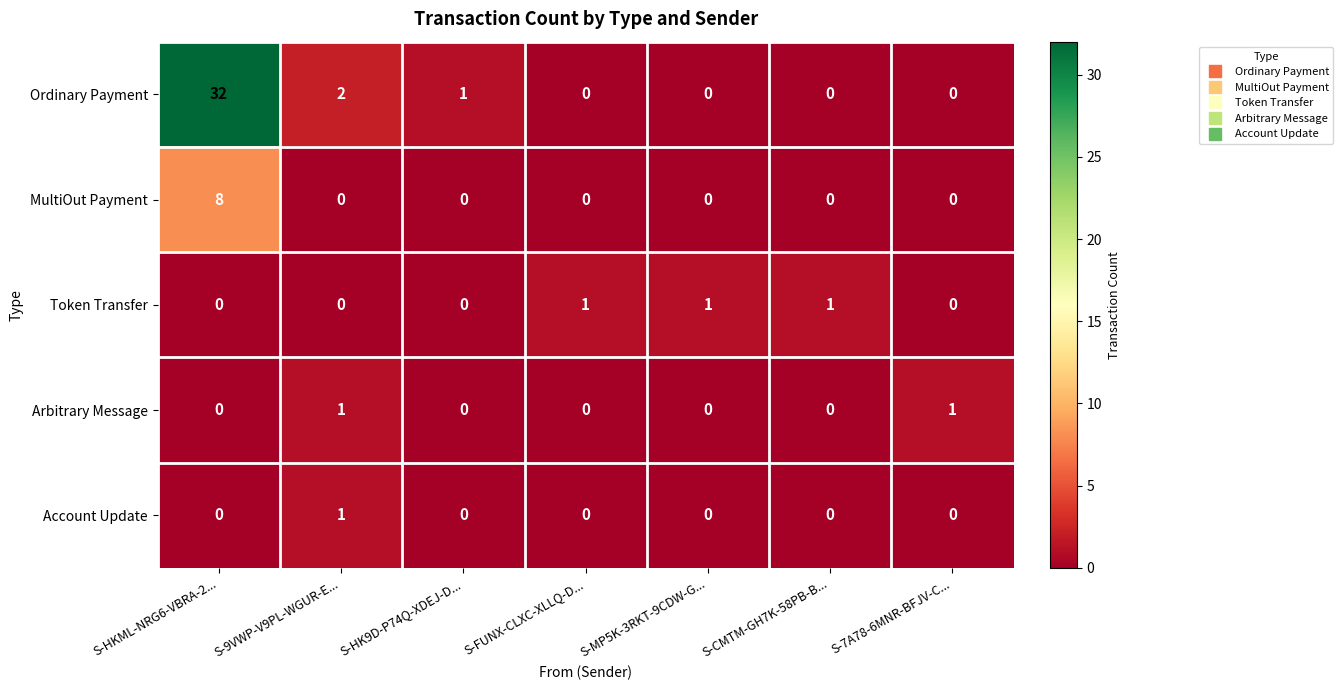

Which series has the widest spread of values?

Ordinary Payment